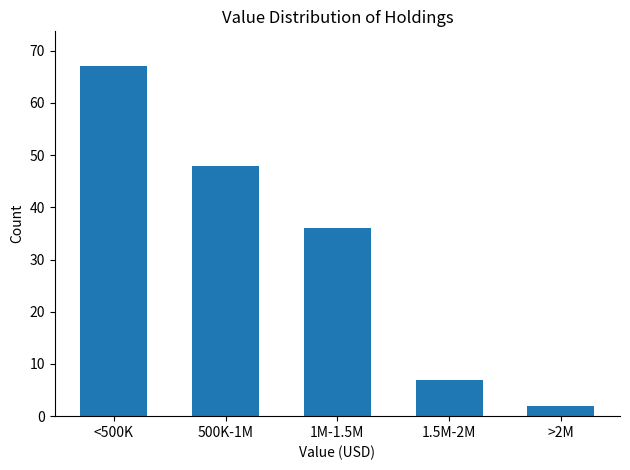

Reading left to right, what are all the values shown in this chart?

<500K=67	500K-1M=48	1M-1.5M=36	1.5M-2M=7	>2M=2